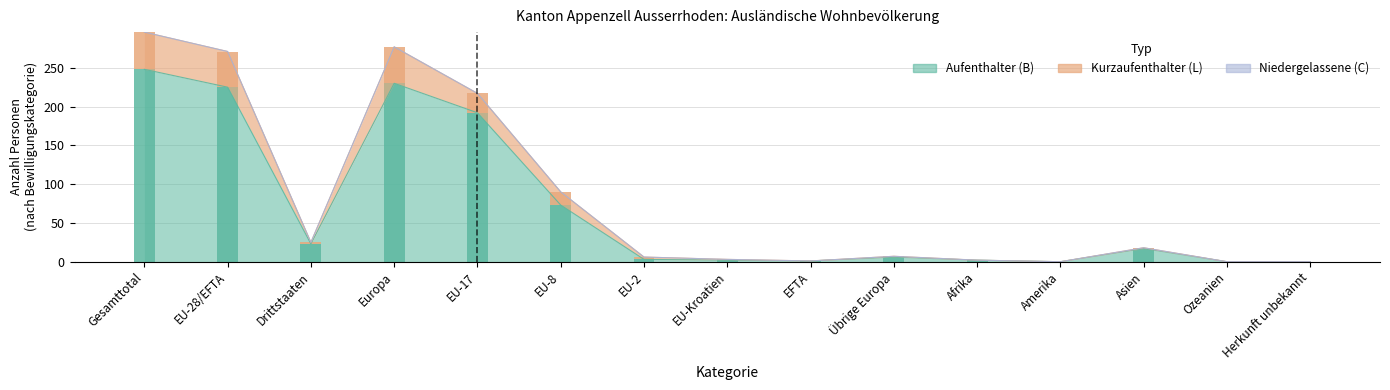

Reading left to right, what are all the values shown in this chart?

Aufenthalter (B) Total: 248	225	23	230	192	73	3	2	1	6	2	0	17	0	0
Kurzaufenthalter (L) Total: 48	46	2	47	25	17	3	1	0	1	0	0	1	0	0